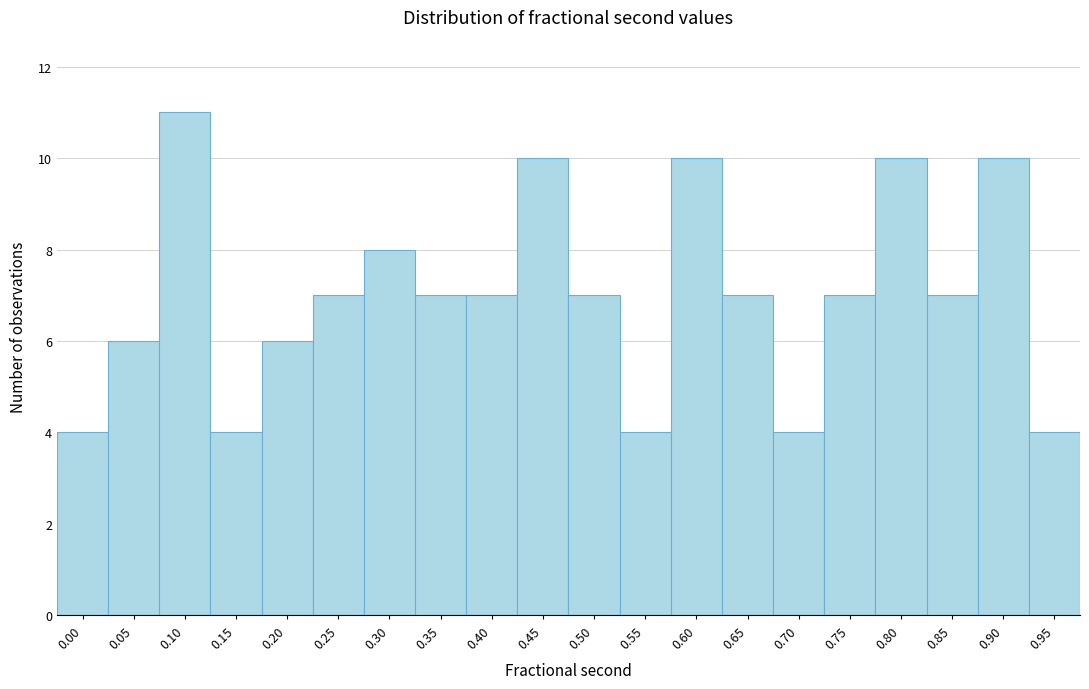

Reading left to right, list all the values displayed in this chart.

4	6	11	4	6	7	8	7	7	10	7	4	10	7	4	7	10	7	10	4